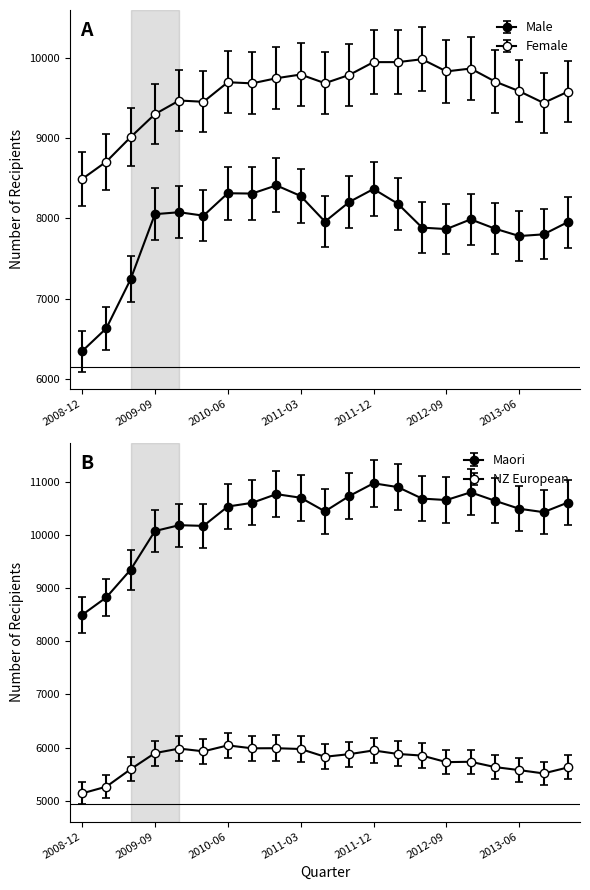

How many data points in NZ European are less than 5849?

10